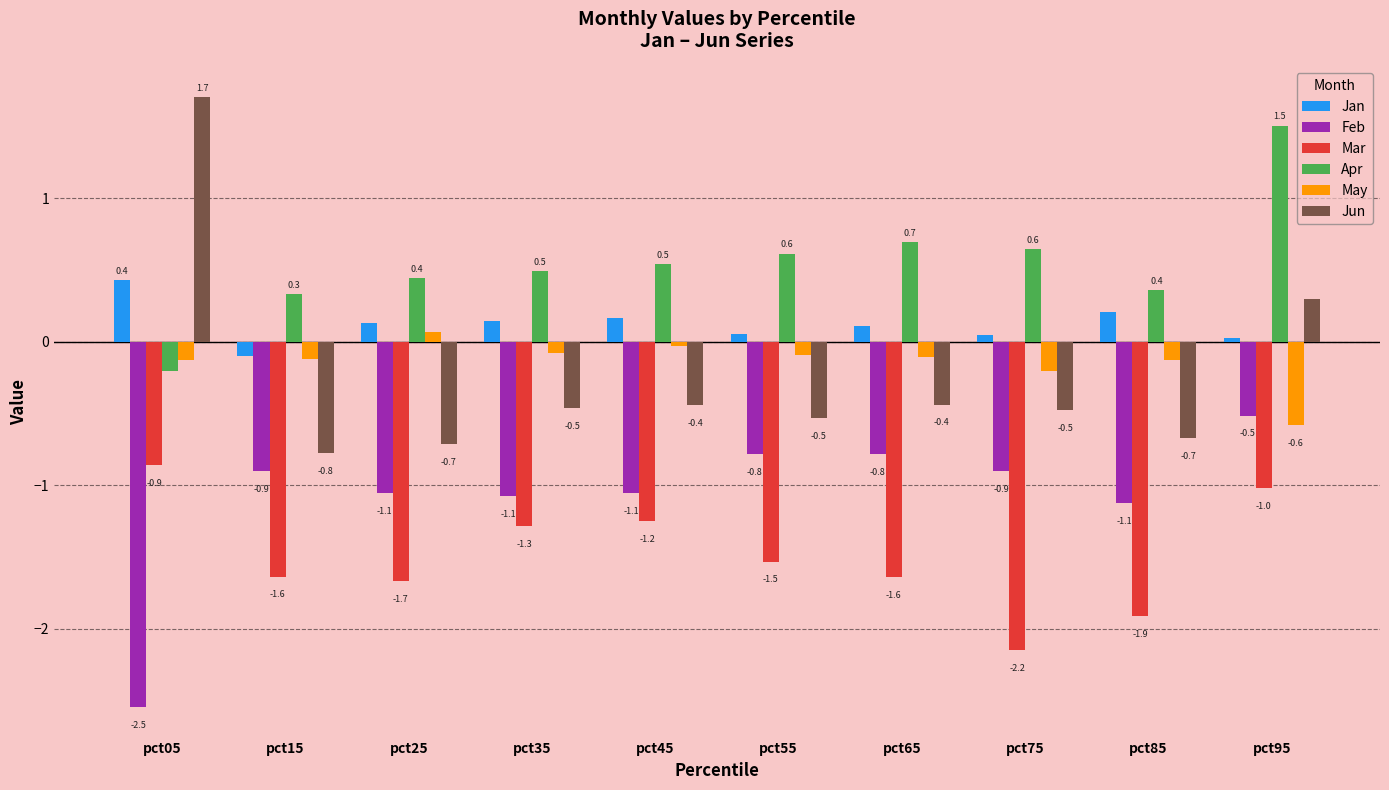

The Feb series shows -1.4 at pct65. True or false?

False